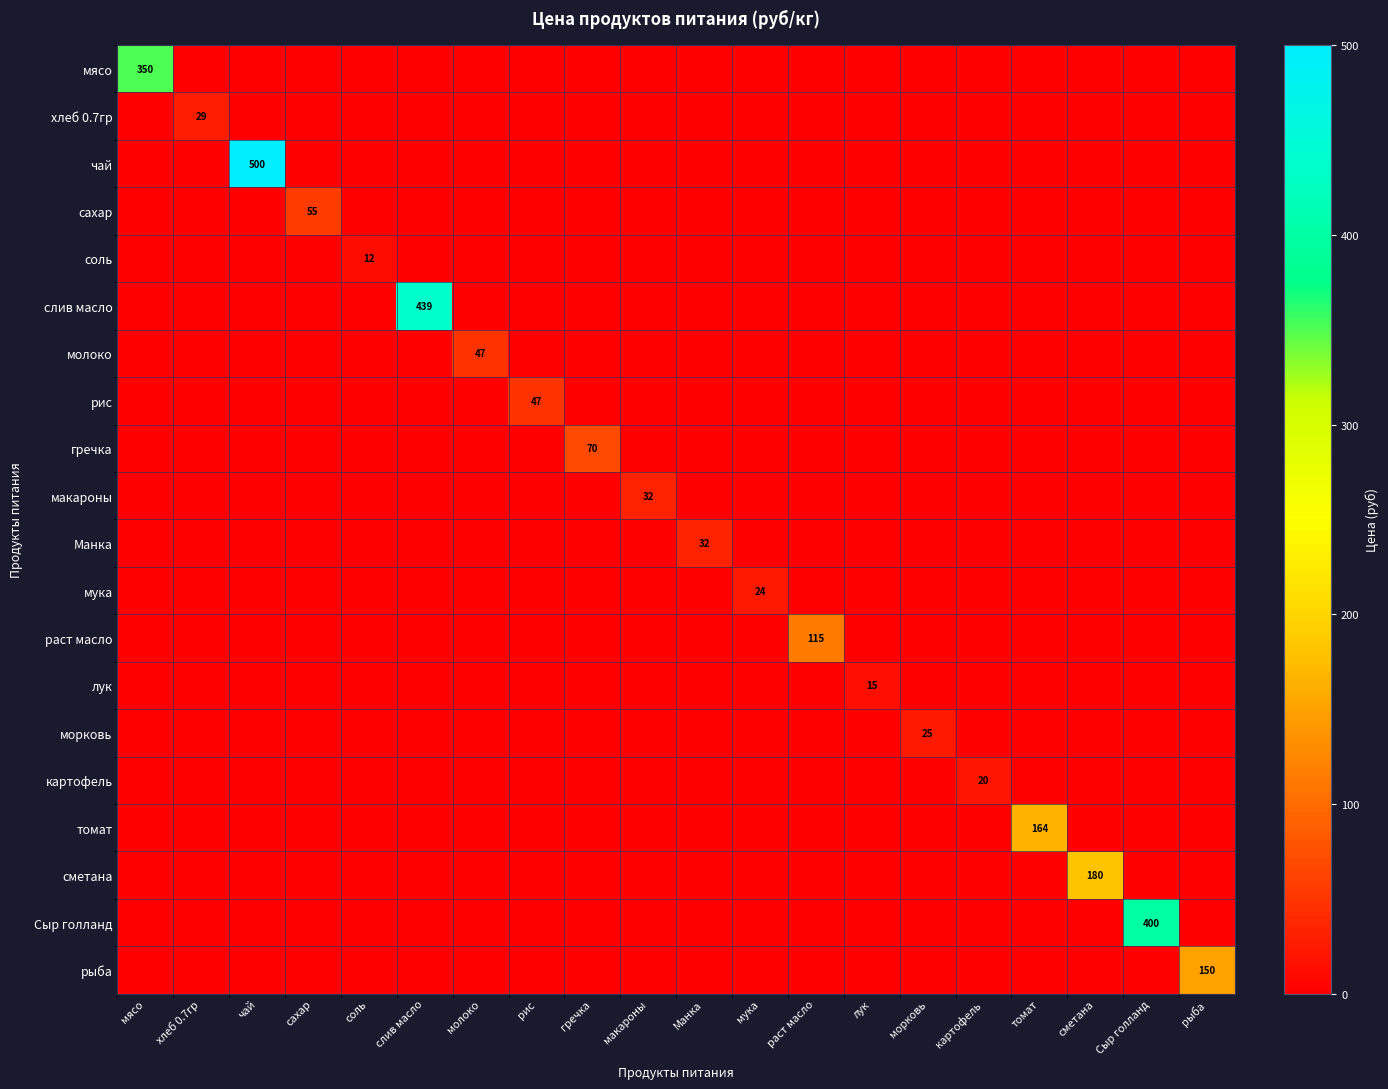

True or false: мука has a value of 0.0 at картофель.

True